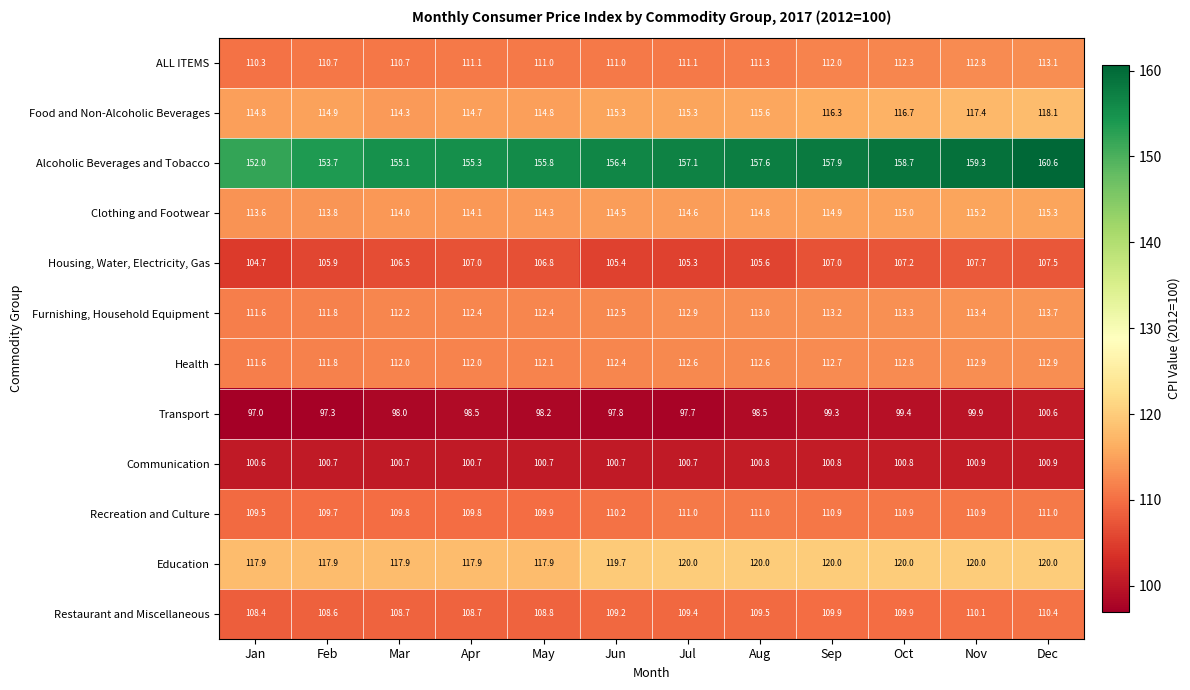

What is the smallest value displayed?

97.0